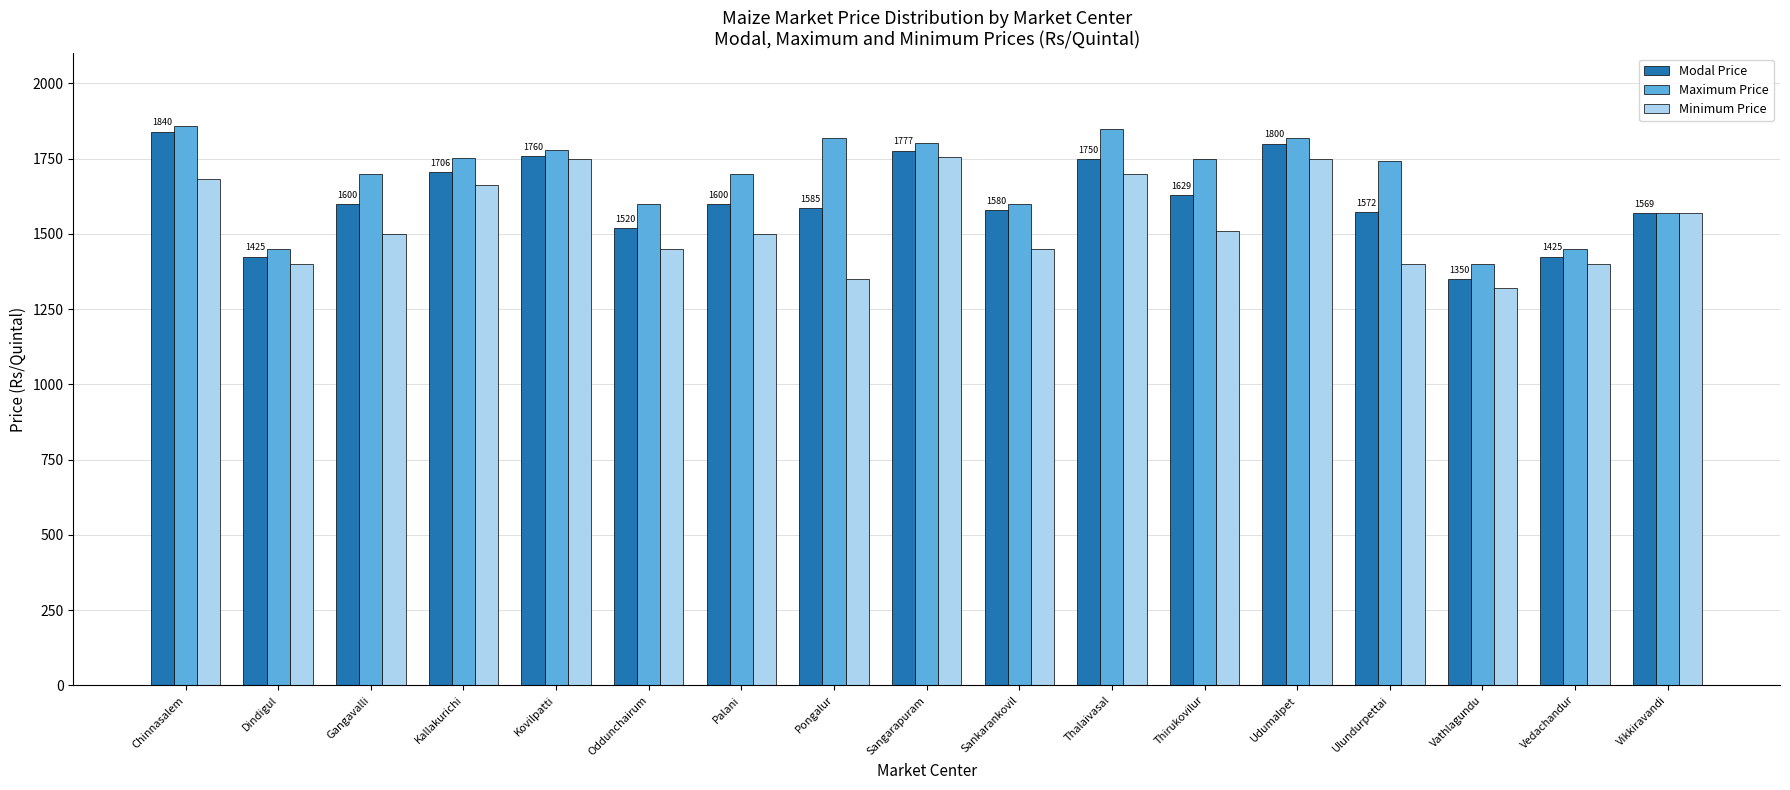

Read the Minimum Price value at Vathlagundu, to the nearest 10.

1320